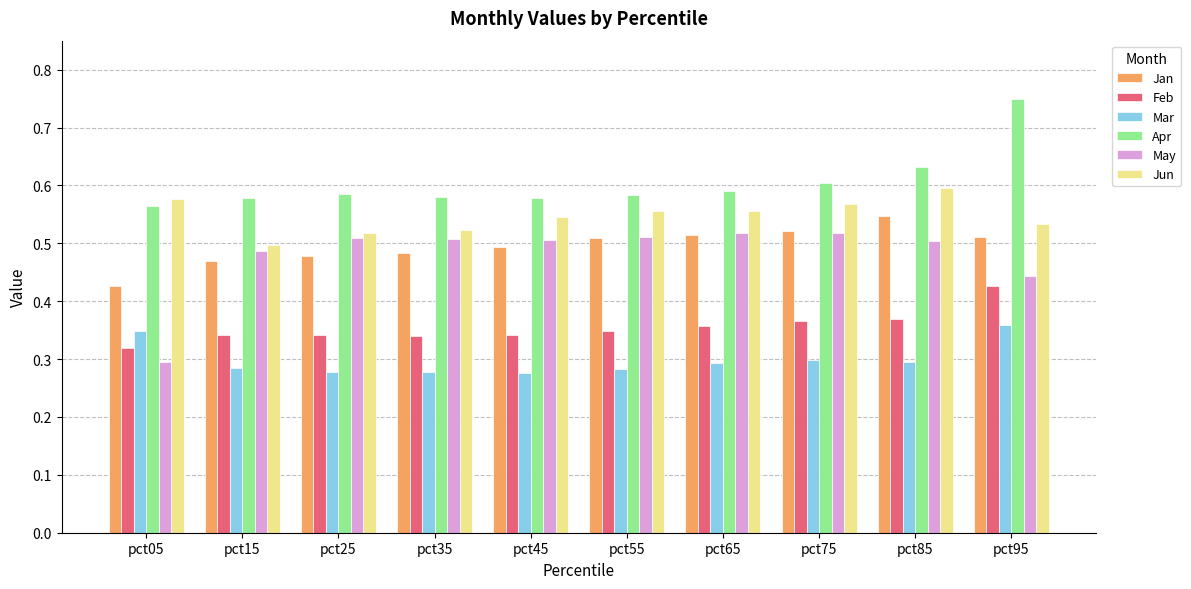

At which category is the sum across all series the highest?

pct95